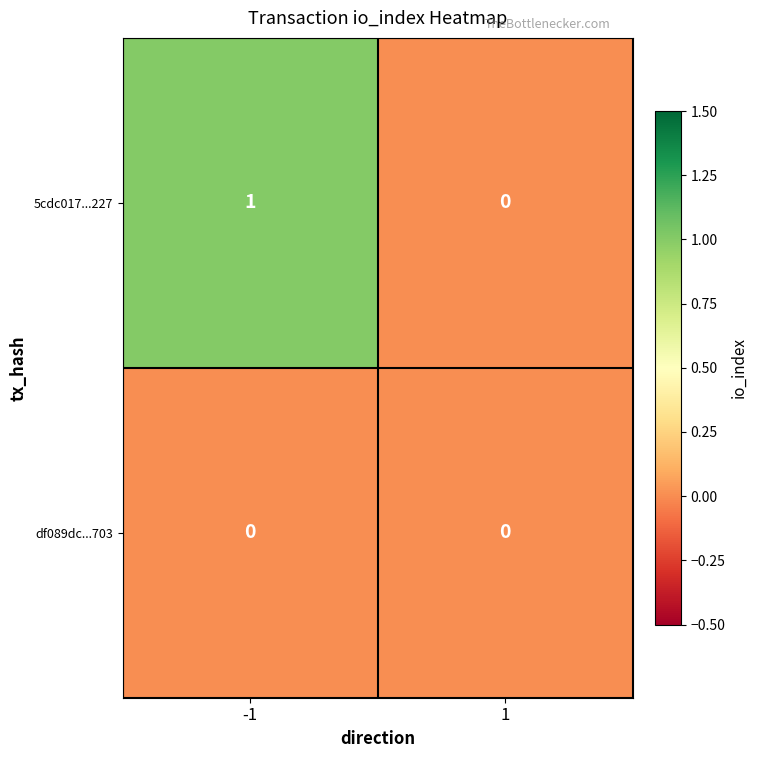

The value of 5cdc017...227 at 1 is 0. True or false?

True